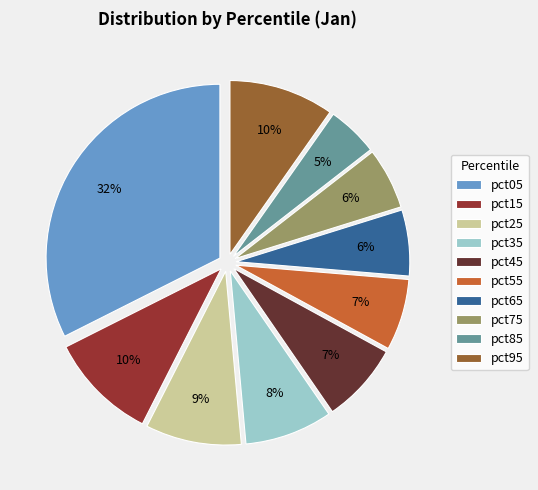

Between pct15 and pct25, which is larger?

pct15